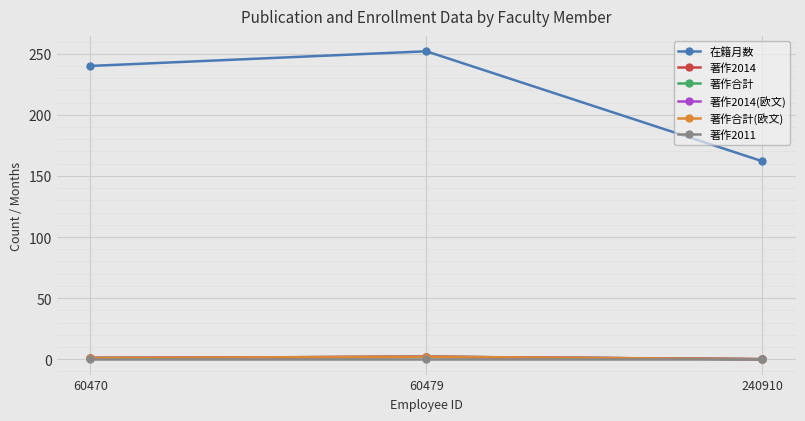

What is the sum of all 在籍月数 values?

654